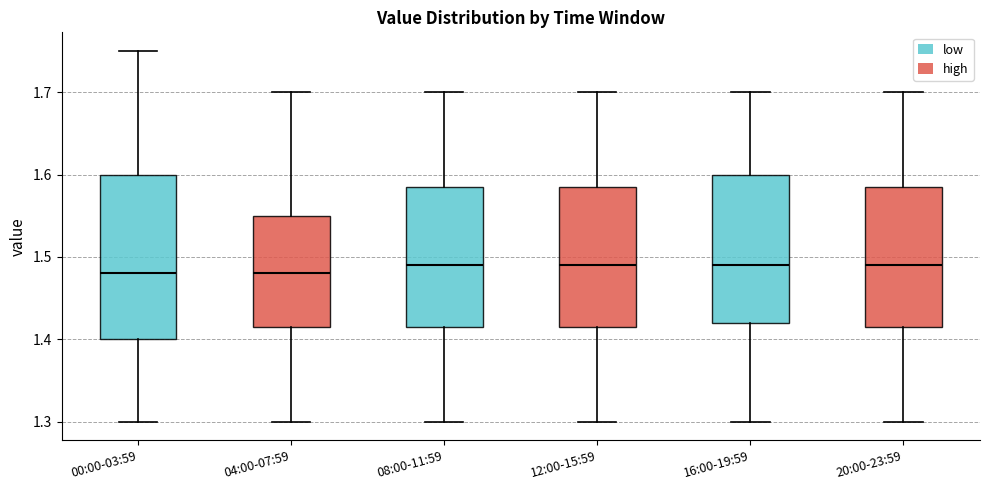

Where is the lower edge of the box for 16:00-19:59 on the y-axis? The values are not printed on the chart, so give them approximately, as read against the axis.

1.42